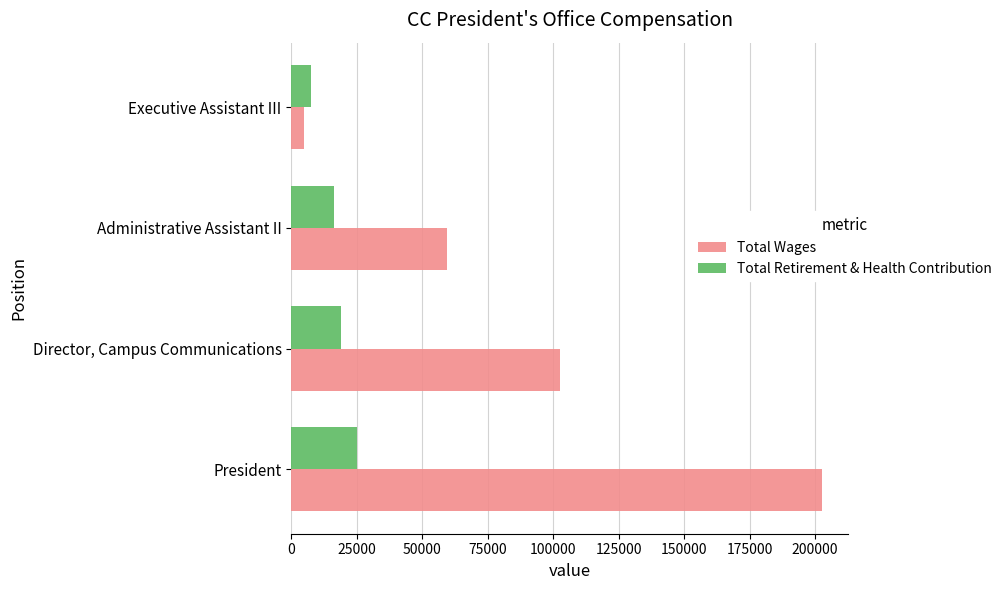

What are all the series names shown in the legend?

Total Wages, Total Retirement & Health Contribution